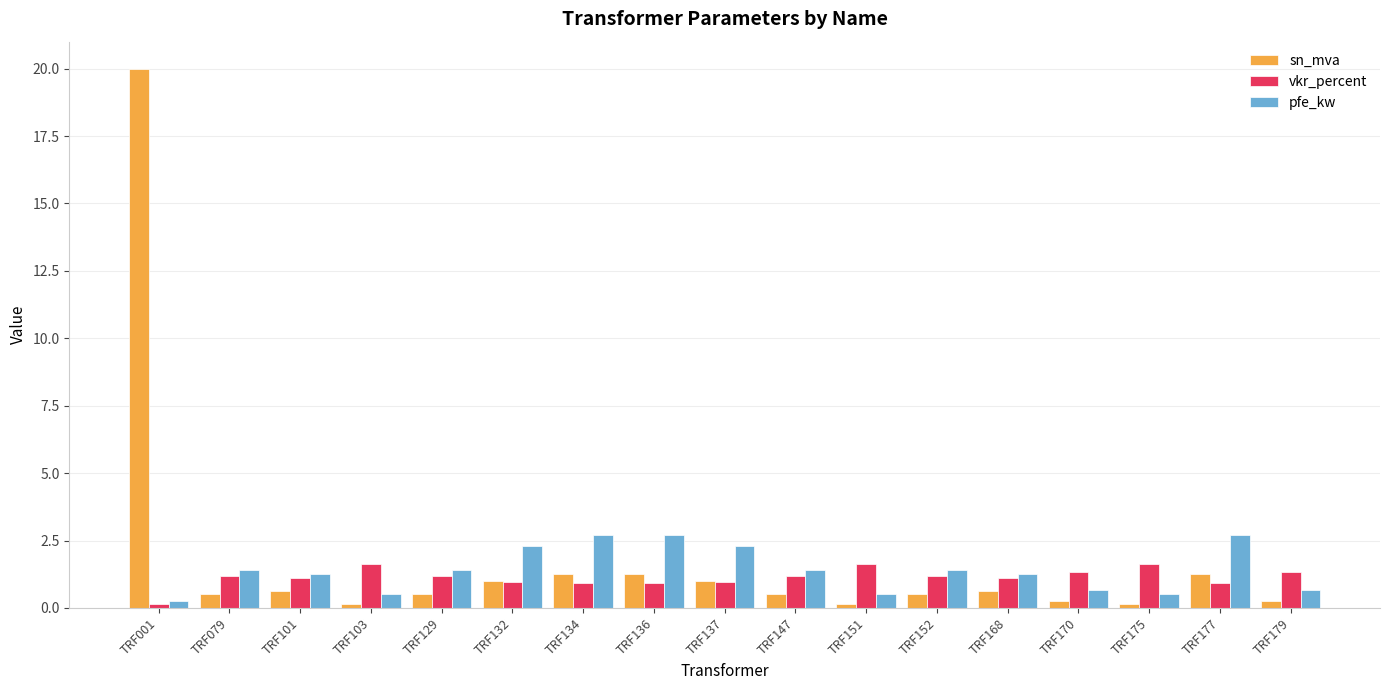

Rank the series at TRF079 from lowest to highest value.

sn_mva, vkr_percent, pfe_kw